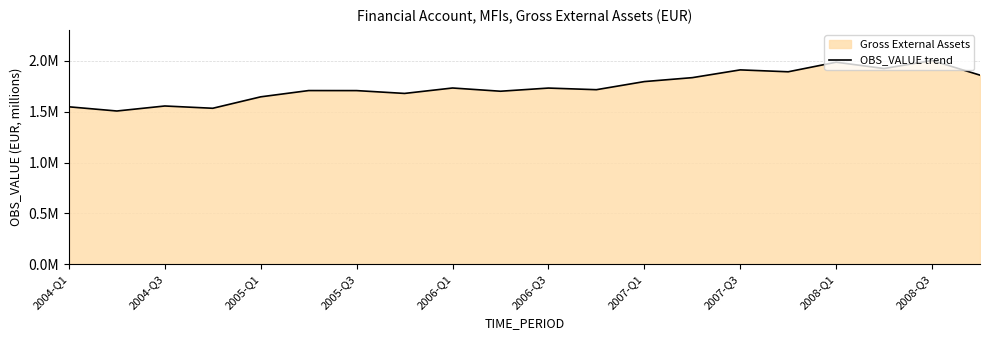

What is the value of the 13th point from the left?

1795048